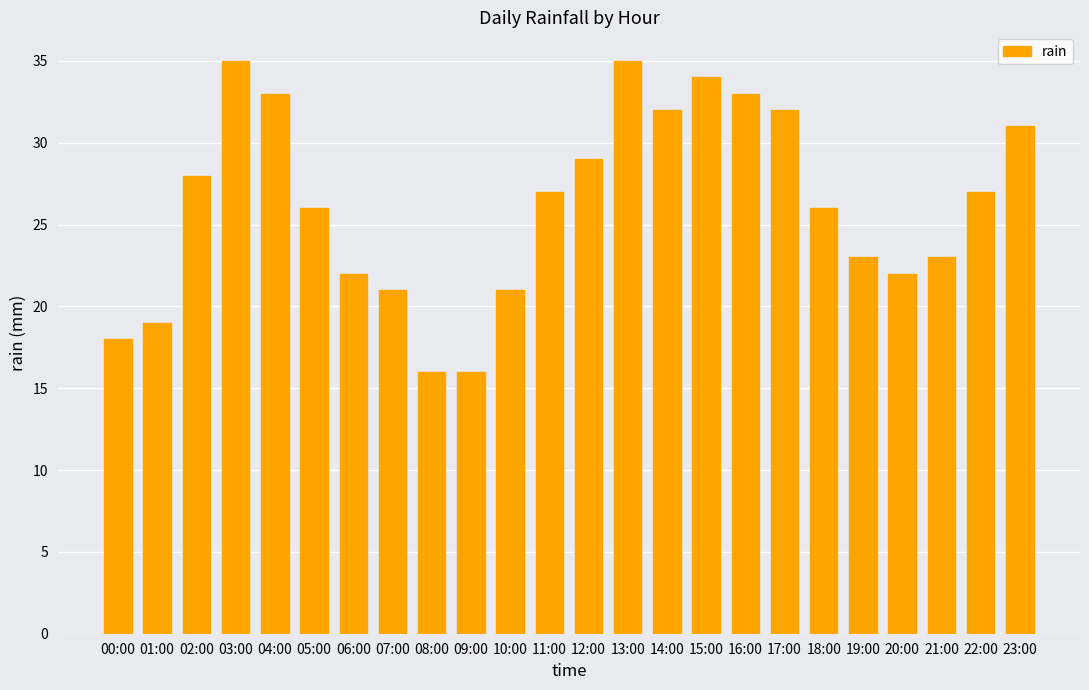

What is the change in value from 18:00 to 22:00?

+1